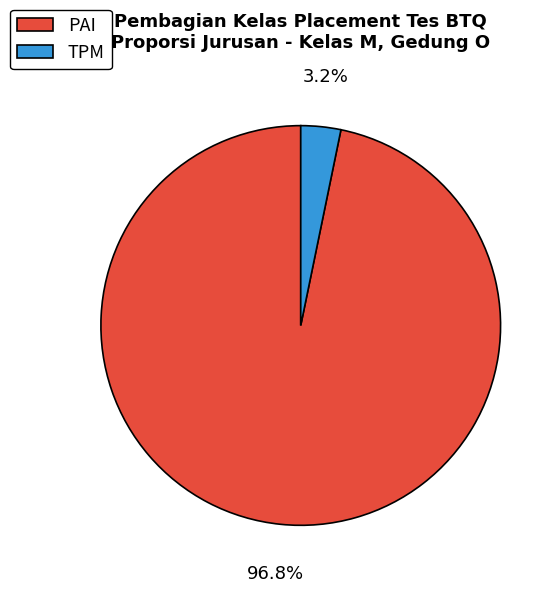

Which category accounts for the majority?

PAI